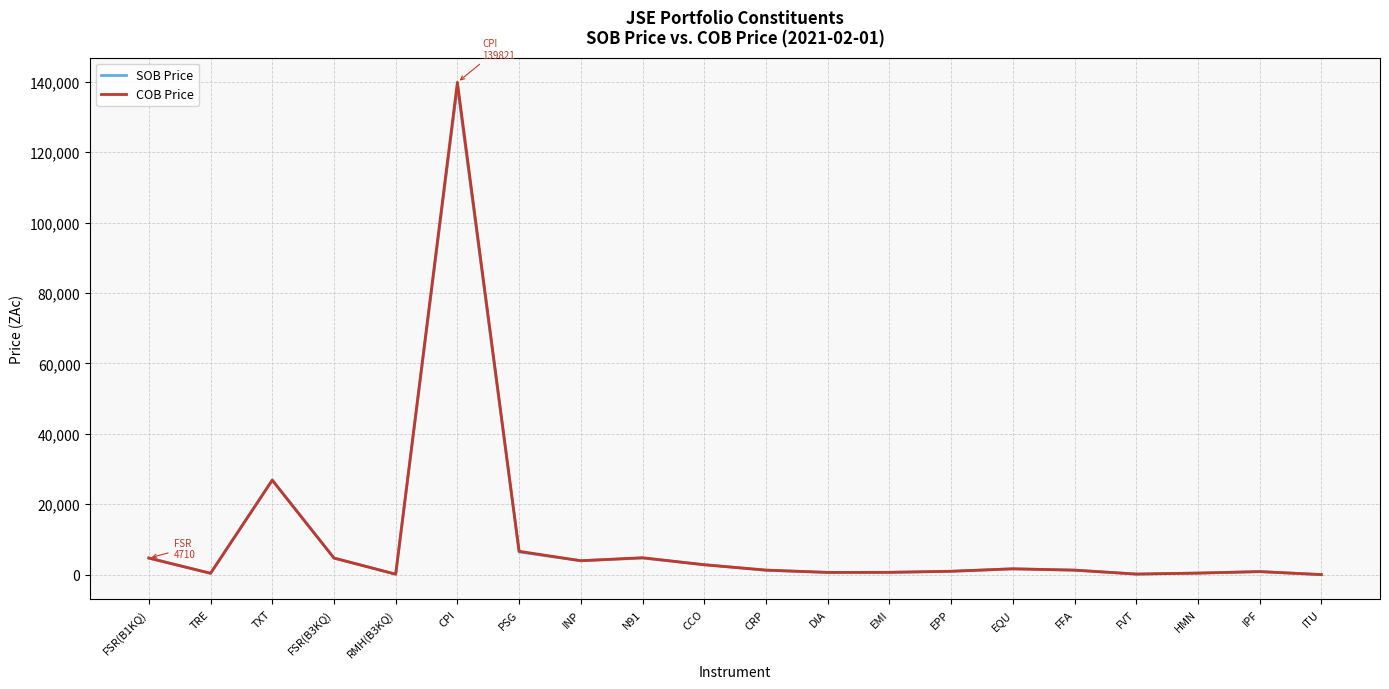

The SOB Price series shows 950 at EPP. True or false?

True